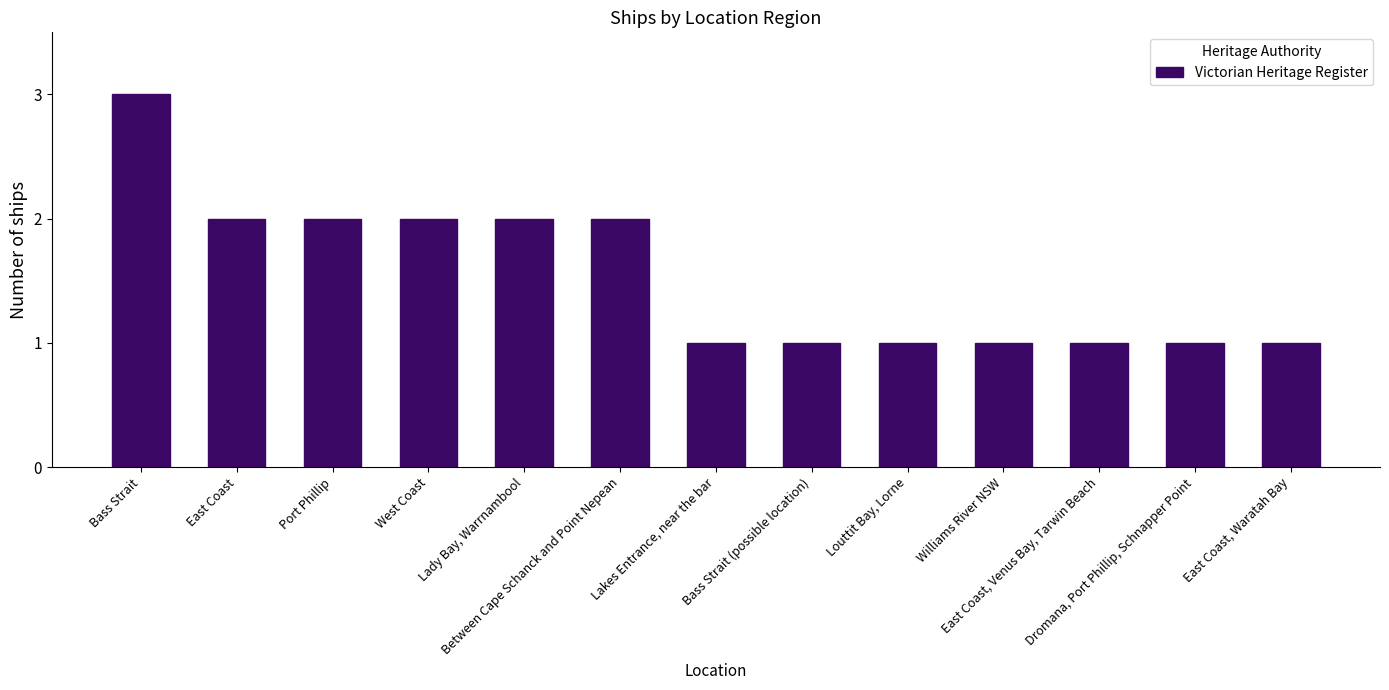

What is the change in value from Lady Bay, Warrnambool to Williams River NSW?

-1